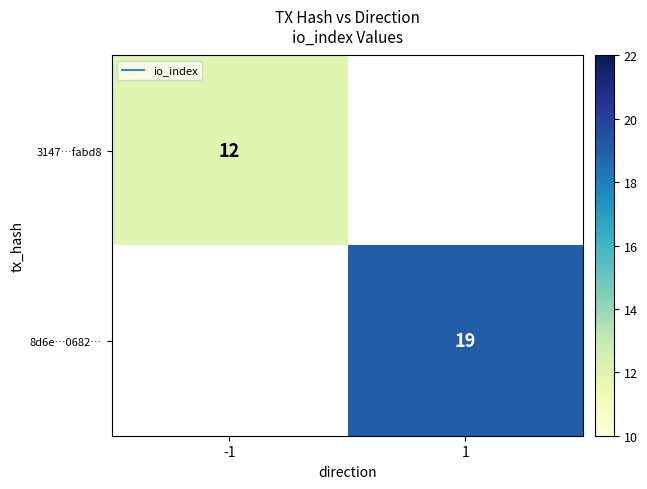

At how many categories does at least one series exceed 12?

1